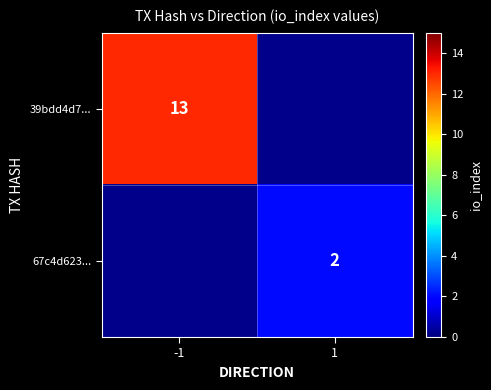

Is it true that 39bdd4d7... equals 19 at -1?

False